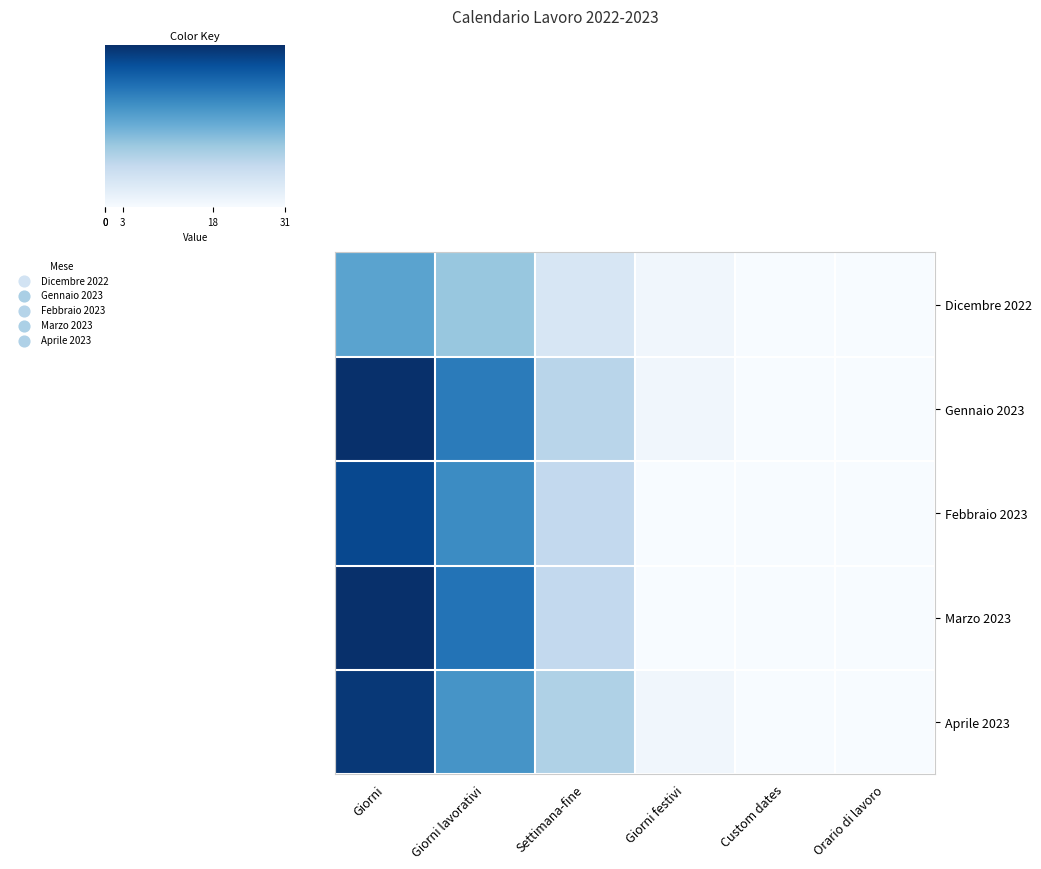

Reading right to left, transcribe all the data shown in this chart.

Dicembre 2022: Orario di lavoro=0	Custom dates=0	Giorni festivi=1	Settimana-fine=5	Giorni lavorativi=12	Giorni=17
Gennaio 2023: Orario di lavoro=0	Custom dates=0	Giorni festivi=1	Settimana-fine=9	Giorni lavorativi=22	Giorni=31
Febbraio 2023: Orario di lavoro=0	Custom dates=0	Giorni festivi=0	Settimana-fine=8	Giorni lavorativi=20	Giorni=28
Marzo 2023: Orario di lavoro=0	Custom dates=0	Giorni festivi=0	Settimana-fine=8	Giorni lavorativi=23	Giorni=31
Aprile 2023: Orario di lavoro=0	Custom dates=0	Giorni festivi=1	Settimana-fine=10	Giorni lavorativi=19	Giorni=30